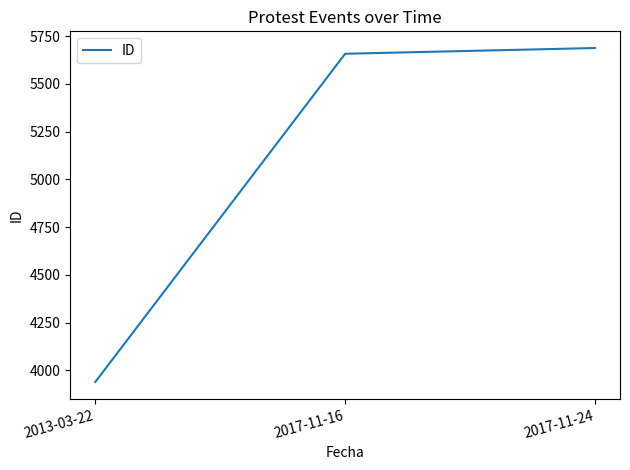

How many values are below 5658?

1